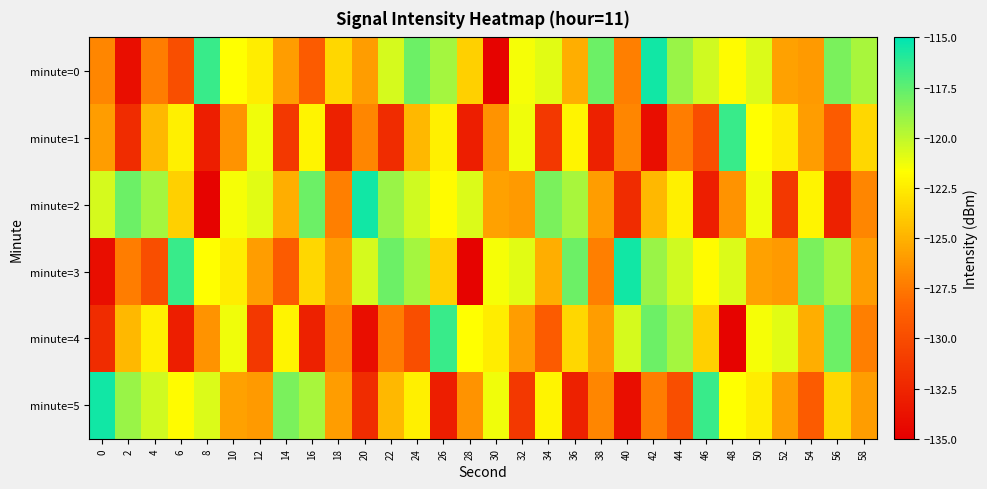

Reading right to left, what are all the values shown in this chart?

minute=0: 58=-119.4	56=-118.3	54=-126.1	52=-125.7	50=-120.7	48=-121.9	46=-120.5	44=-119.0	42=-115.5	40=-127.2	38=-117.9	36=-125.2	34=-120.9	32=-121.5	30=-134.7	28=-123.7	26=-119.3	24=-117.8	22=-120.6	20=-125.9	18=-123.4	16=-129.0	14=-125.9	12=-122.4	10=-121.7	8=-116.5	6=-129.9	4=-127.3	2=-134.0	0=-126.9
minute=1: 58=-123.4	56=-129.0	54=-125.9	52=-122.4	50=-121.7	48=-116.5	46=-129.9	44=-127.3	42=-134.0	40=-126.9	38=-132.7	36=-122.2	34=-131.3	32=-121.3	30=-126.4	28=-133.0	26=-122.3	24=-124.7	22=-132.0	20=-126.9	18=-132.7	16=-122.2	14=-131.3	12=-121.3	10=-126.4	8=-133.0	6=-122.3	4=-124.7	2=-132.0	0=-125.9
minute=2: 58=-126.9	56=-132.7	54=-122.2	52=-131.3	50=-121.3	48=-126.4	46=-133.0	44=-122.3	42=-124.7	40=-132.0	38=-125.9	36=-119.4	34=-118.3	32=-126.1	30=-125.7	28=-120.7	26=-121.9	24=-120.5	22=-119.0	20=-115.5	18=-127.2	16=-117.9	14=-125.2	12=-120.9	10=-121.5	8=-134.7	6=-123.7	4=-119.3	2=-117.8	0=-120.6
minute=3: 58=-125.9	56=-119.4	54=-118.3	52=-126.1	50=-125.7	48=-120.7	46=-121.9	44=-120.5	42=-119.0	40=-115.5	38=-127.2	36=-117.9	34=-125.2	32=-120.9	30=-121.5	28=-134.7	26=-123.7	24=-119.3	22=-117.8	20=-120.6	18=-125.9	16=-123.4	14=-129.0	12=-125.9	10=-122.4	8=-121.7	6=-116.5	4=-129.9	2=-127.3	0=-134.0
minute=4: 58=-127.2	56=-117.9	54=-125.2	52=-120.9	50=-121.5	48=-134.7	46=-123.7	44=-119.3	42=-117.8	40=-120.6	38=-125.9	36=-123.4	34=-129.0	32=-125.9	30=-122.4	28=-121.7	26=-116.5	24=-129.9	22=-127.3	20=-134.0	18=-126.9	16=-132.7	14=-122.2	12=-131.3	10=-121.3	8=-126.4	6=-133.0	4=-122.3	2=-124.7	0=-132.0
minute=5: 58=-125.9	56=-123.4	54=-129.0	52=-125.9	50=-122.4	48=-121.7	46=-116.5	44=-129.9	42=-127.3	40=-134.0	38=-126.9	36=-132.7	34=-122.2	32=-131.3	30=-121.3	28=-126.4	26=-133.0	24=-122.3	22=-124.7	20=-132.0	18=-125.9	16=-119.4	14=-118.3	12=-126.1	10=-125.7	8=-120.7	6=-121.9	4=-120.5	2=-119.0	0=-115.5